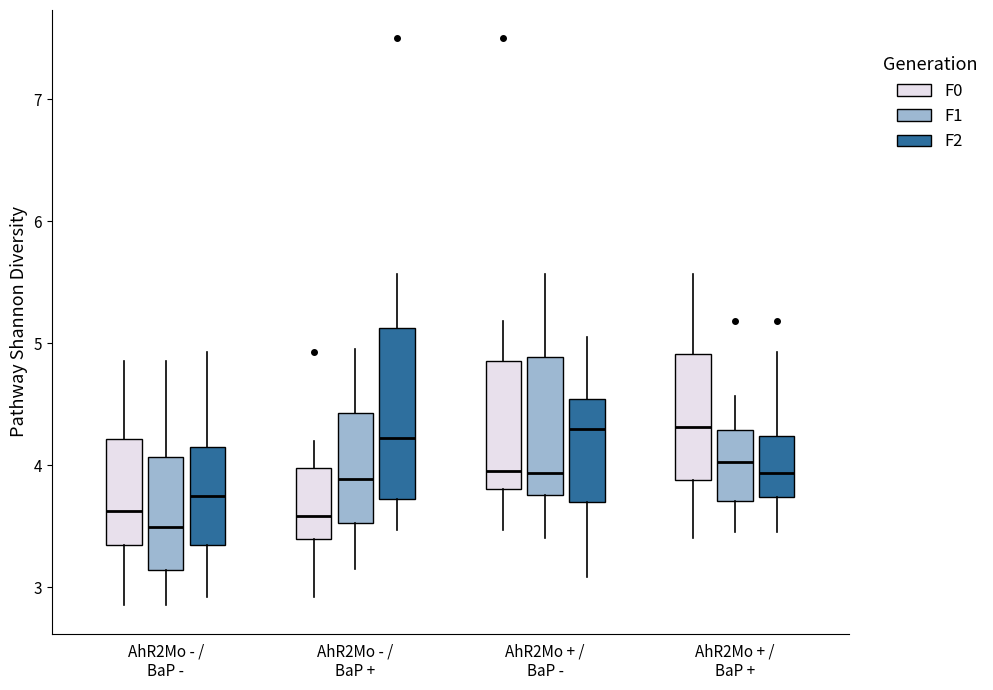

Reading left to right, transcribe this box plot: for each box, give where its median line is, the range the box spans, and where its two whiskers end, as read against the y-axis. The values are not printed on the chart, so give them approximately, as read against the axis.

AhR2Mo - / BaP - (F0): median 3.6, box 3.3 to 4.2, whiskers 2.9 to 4.9
AhR2Mo - / BaP - (F1): median 3.5, box 3.1 to 4.1, whiskers 2.9 to 4.9
AhR2Mo - / BaP - (F2): median 3.8, box 3.3 to 4.2, whiskers 2.9 to 4.9
AhR2Mo - / BaP + (F0): median 3.6, box 3.4 to 4.0, whiskers 2.9 to 4.2
AhR2Mo - / BaP + (F1): median 3.9, box 3.5 to 4.4, whiskers 3.2 to 5.0
AhR2Mo - / BaP + (F2): median 4.2, box 3.7 to 5.1, whiskers 3.5 to 5.6
AhR2Mo + / BaP - (F0): median 4.0, box 3.8 to 4.9, whiskers 3.5 to 5.2
AhR2Mo + / BaP - (F1): median 3.9, box 3.8 to 4.9, whiskers 3.4 to 5.6
AhR2Mo + / BaP - (F2): median 4.3, box 3.7 to 4.5, whiskers 3.1 to 5.1
AhR2Mo + / BaP + (F0): median 4.3, box 3.9 to 4.9, whiskers 3.4 to 5.6
AhR2Mo + / BaP + (F1): median 4.0, box 3.7 to 4.3, whiskers 3.5 to 4.6
AhR2Mo + / BaP + (F2): median 3.9, box 3.7 to 4.2, whiskers 3.5 to 4.9